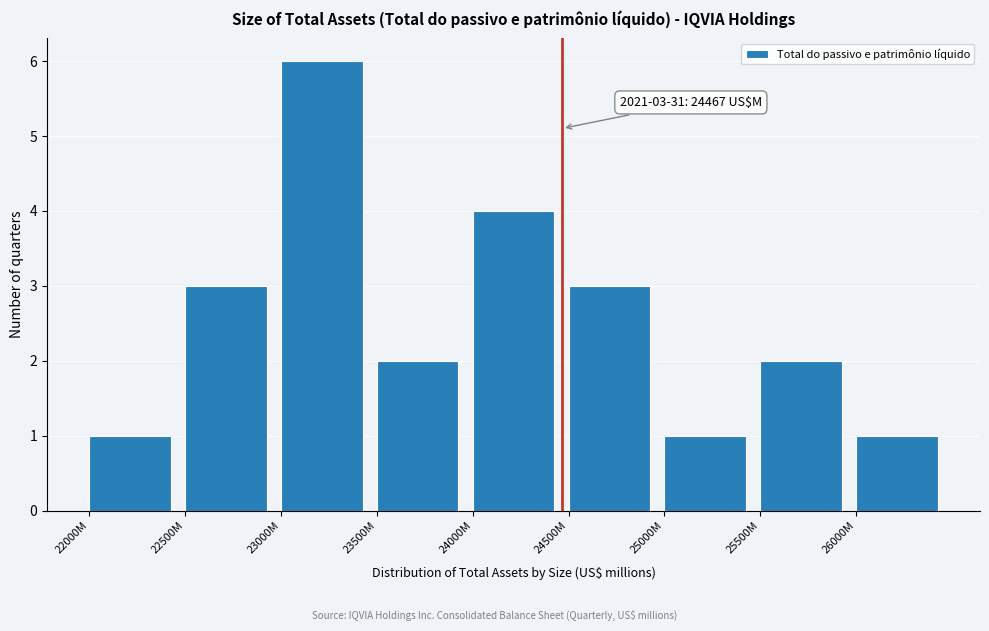

Reading left to right, list all the values displayed in this chart.

22000M=1	22500M=3	23000M=6	23500M=2	24000M=4	24500M=3	25000M=1	25500M=2	26000M=1